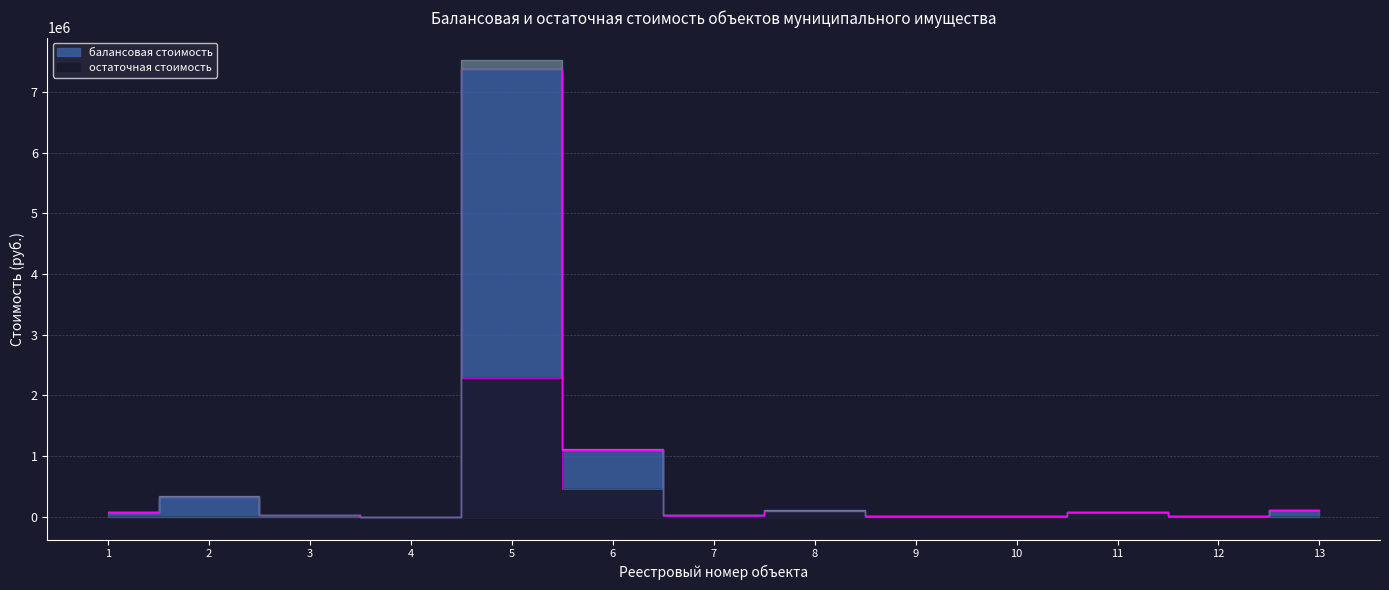

What are all the series names shown in the legend?

балансовая стоимость, остаточная стоимость